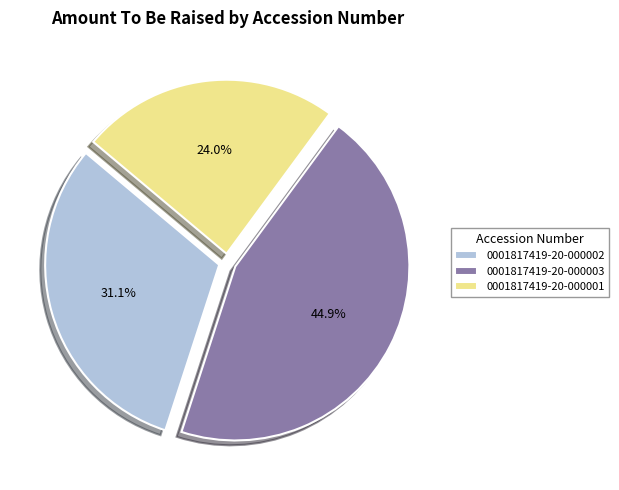

Rank the categories by value from lowest to highest.

0001817419-20-000001, 0001817419-20-000002, 0001817419-20-000003